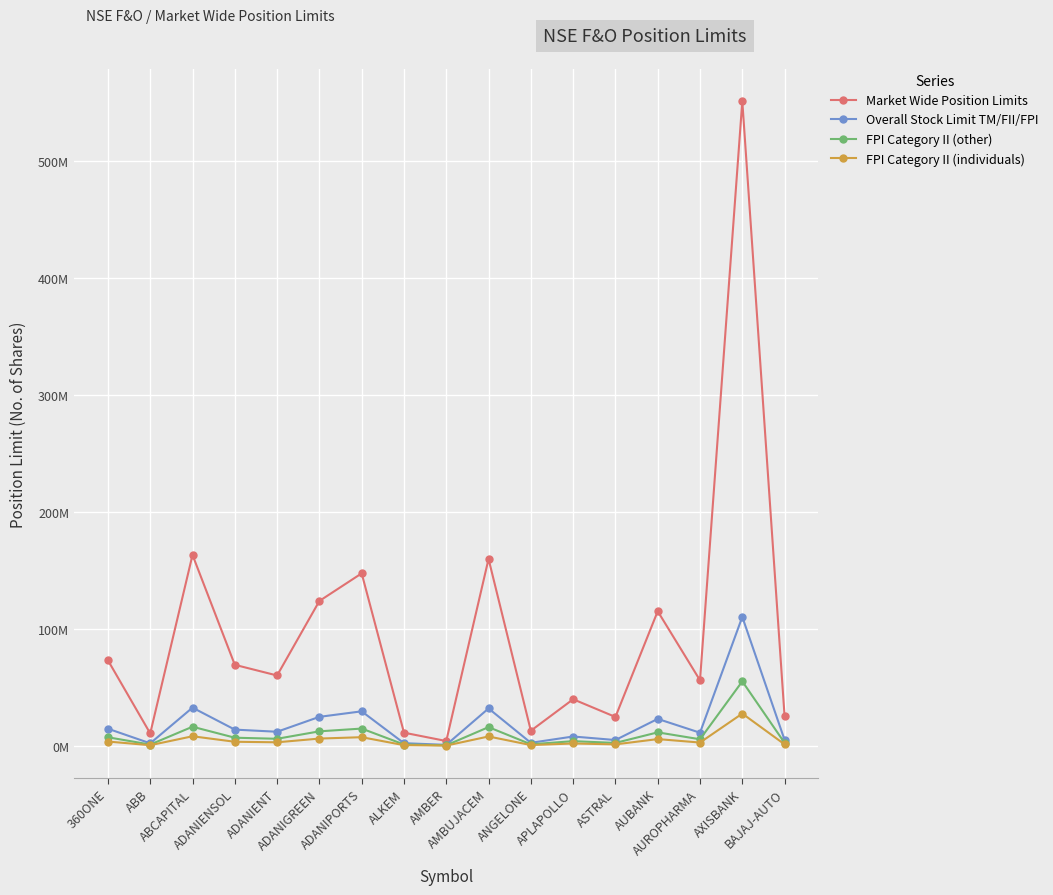

What are all the series names shown in the legend?

Market Wide Position Limits, Overall Stock Limit TM/FII/FPI, FPI Category II (other), FPI Category II (individuals)